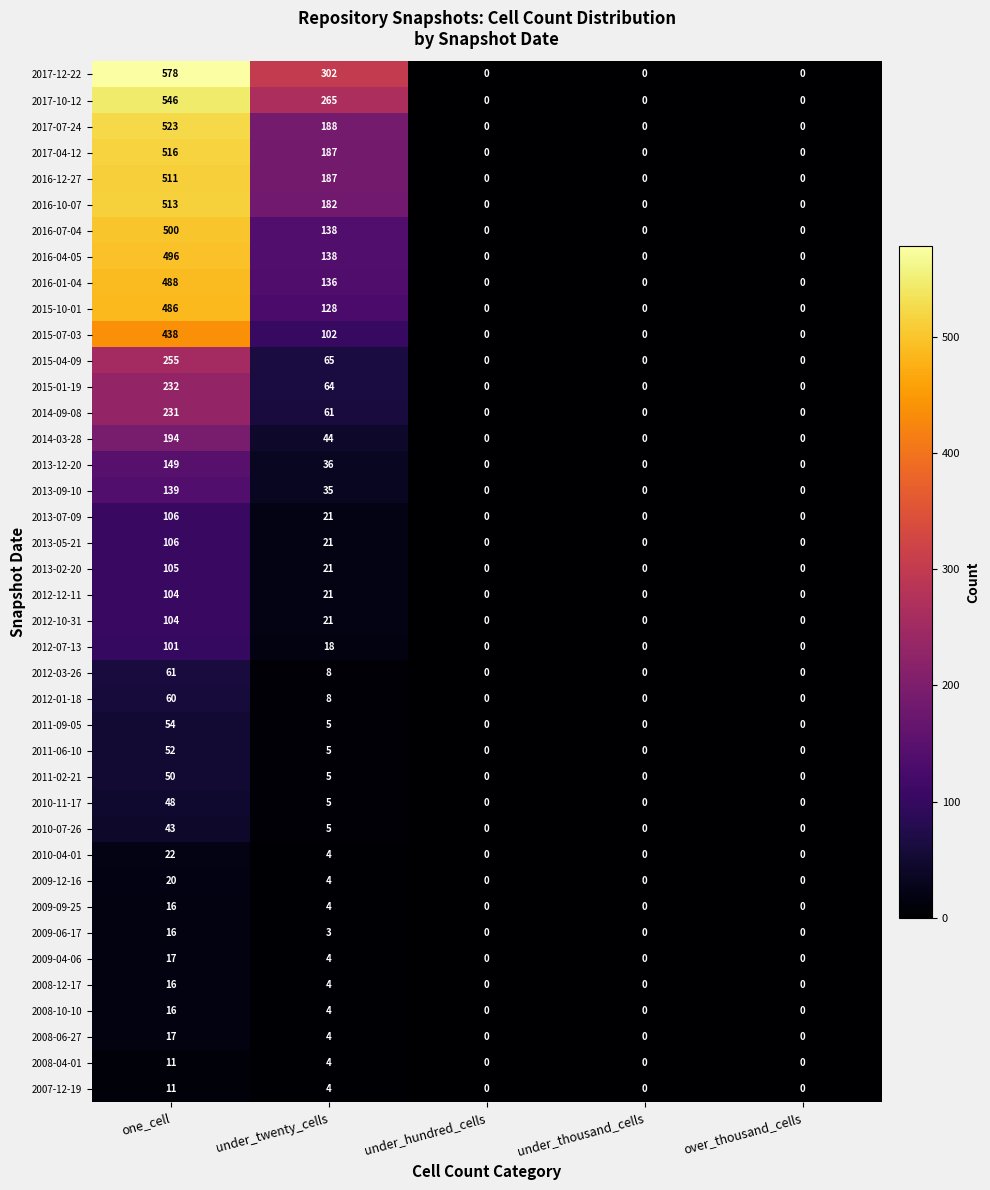

At which label is 2016-07-04 closest to 250?

under_twenty_cells